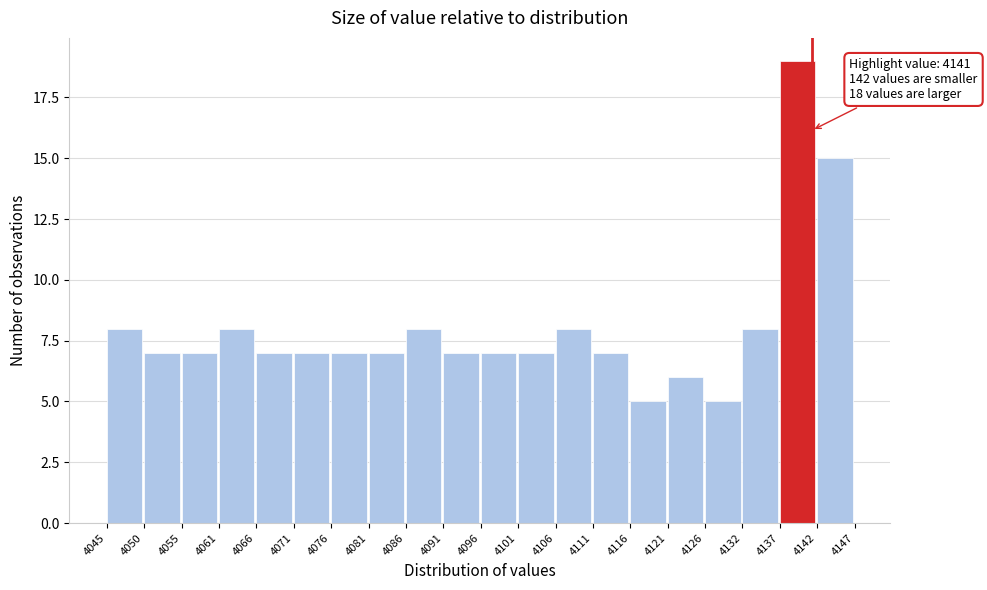

Over which range of the x-axis is the bar tallest?

4137 to 4142